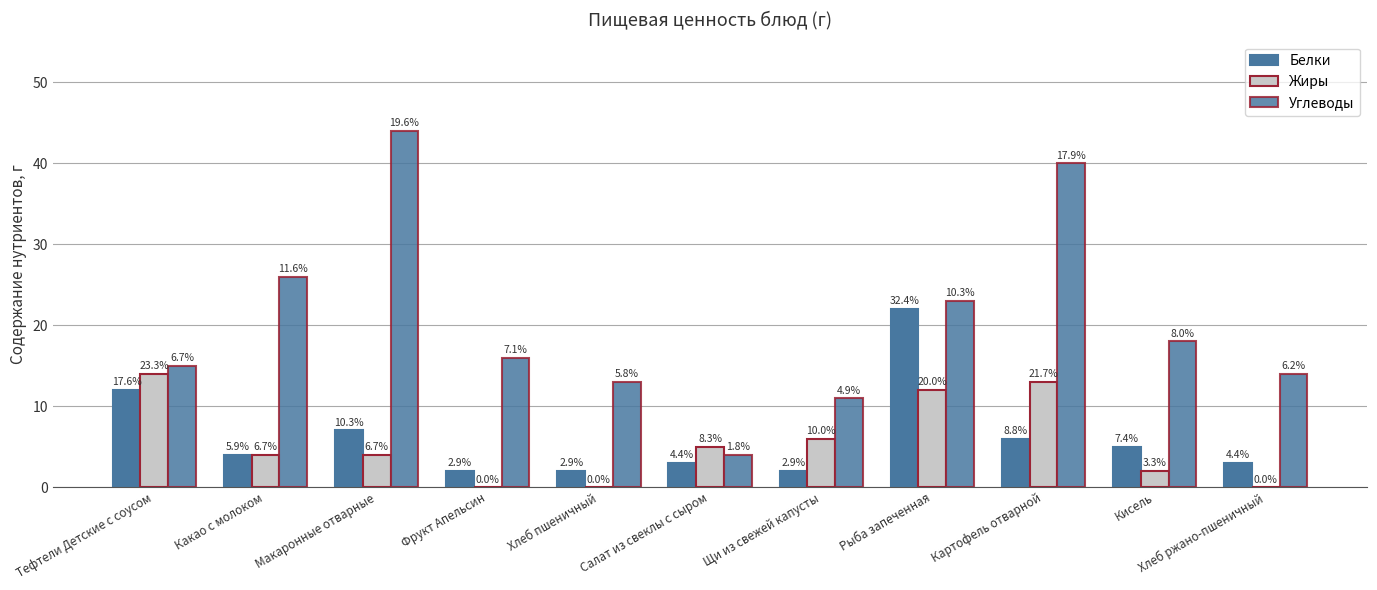

Where is Углеводы nearest to the value 24?

Рыба запеченная